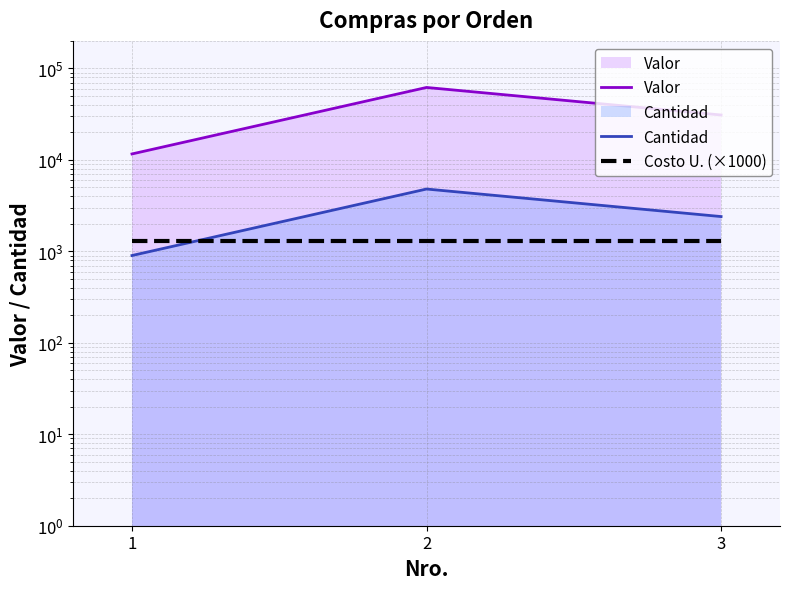

Between 1 and 3, which is larger?

3